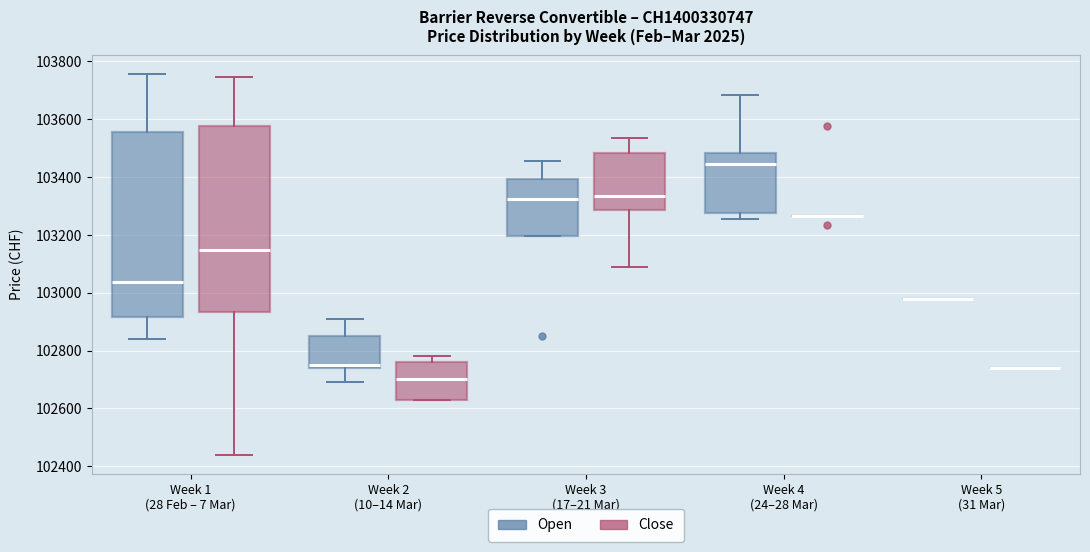

Reading left to right, read every box against the y-axis: the position of its median line, the range the box covers, and the ends of its whiskers. The values are not printed on the chart, so give them approximately, as read against the axis.

Week 1 (28 Feb – 7 Mar) (Open): median 103040, box 102920 to 103560, whiskers 102840 to 103760
Week 1 (28 Feb – 7 Mar) (Close): median 103140, box 102940 to 103580, whiskers 102440 to 103740
Week 2 (10–14 Mar) (Open): median 102760, box 102740 to 102860, whiskers 102700 to 102920
Week 2 (10–14 Mar) (Close): median 102700, box 102640 to 102760, whiskers 102640 to 102780
Week 3 (17–21 Mar) (Open): median 103320, box 103200 to 103400, whiskers 103200 to 103460
Week 3 (17–21 Mar) (Close): median 103340, box 103280 to 103480, whiskers 103100 to 103540
Week 4 (24–28 Mar) (Open): median 103440, box 103280 to 103480, whiskers 103260 to 103680
Week 4 (24–28 Mar) (Close): box collapsed to a line at 103260, whiskers 103260 to 103260
Week 5 (31 Mar) (Open): box collapsed to a line at 102980, whiskers 102980 to 102980
Week 5 (31 Mar) (Close): box collapsed to a line at 102740, whiskers 102740 to 102740